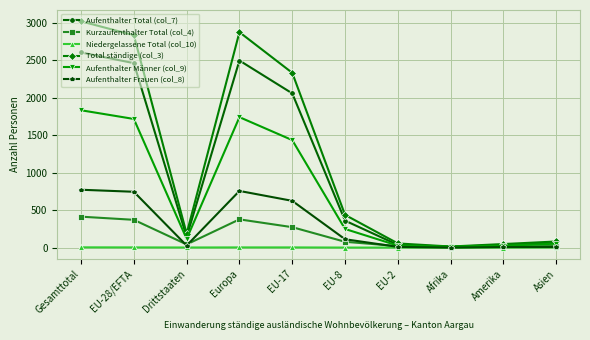

Which label corresponds to the largest value in the chart?

Gesamttotal